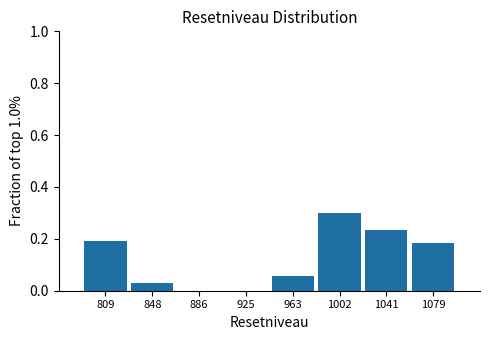

Reading left to right, transcribe this chart: for each bar, give the range it covers on the x-axis and its height. Neither the bar edges nor the heights are printed on the chart, so give them approximately, as read against the axes.

790 to 830: 0.20
830 to 865: 0.02
865 to 905: 0
905 to 945: 0
945 to 985: 0.06
985 to 1020: 0.30
1020 to 1060: 0.24
1060 to 1100: 0.18